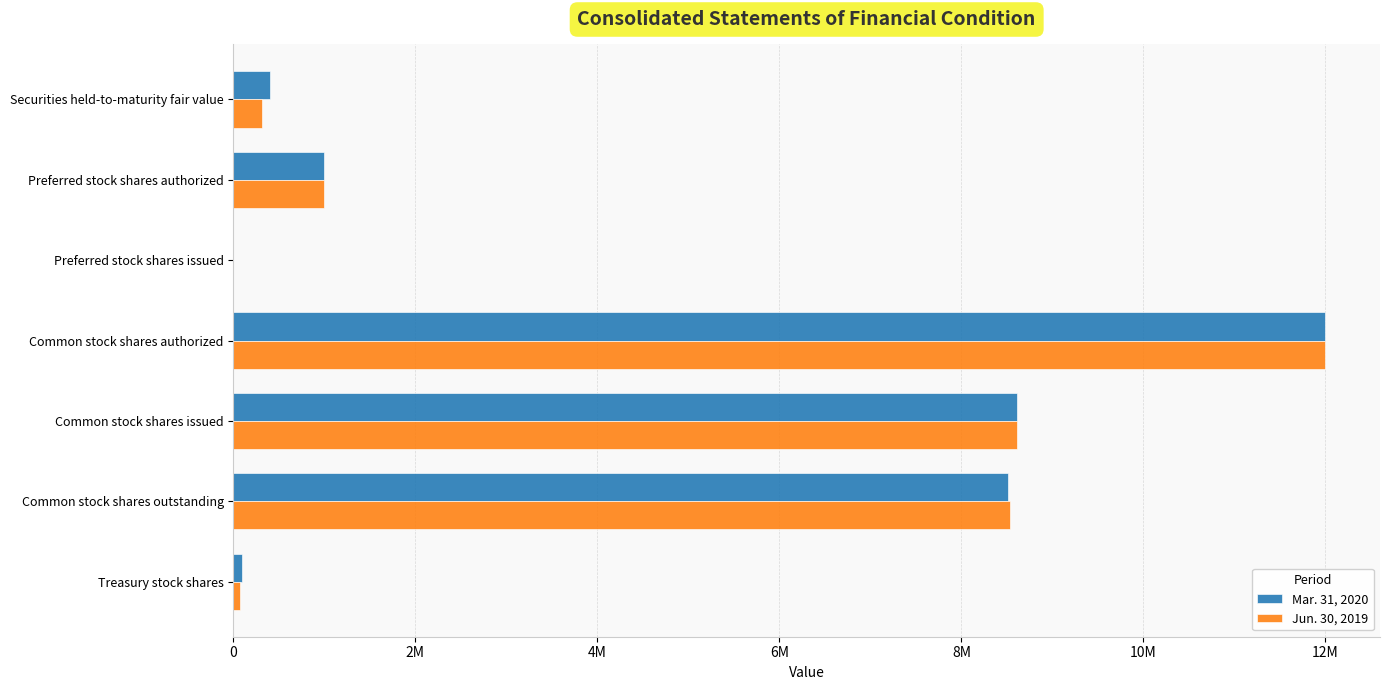

What are all the series names shown in the legend?

Mar. 31, 2020, Jun. 30, 2019